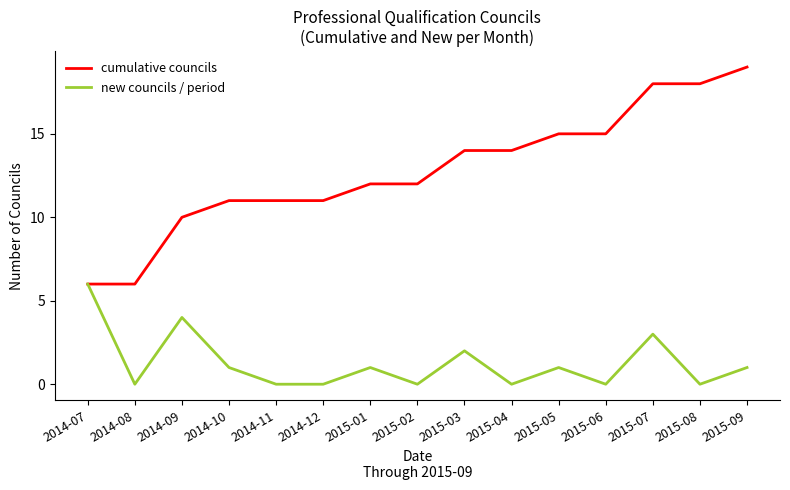

What position from the left is 2015-05?

11